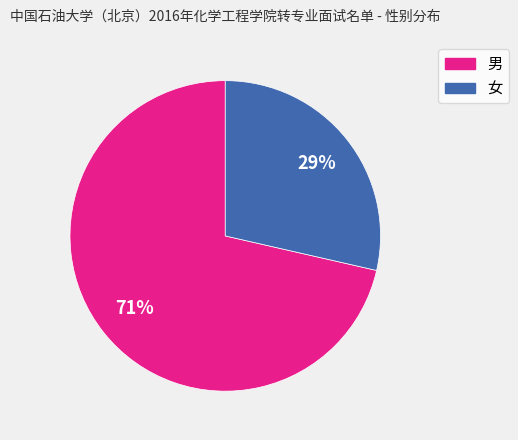

To the nearest percent, what is the average slice percentage?

50%